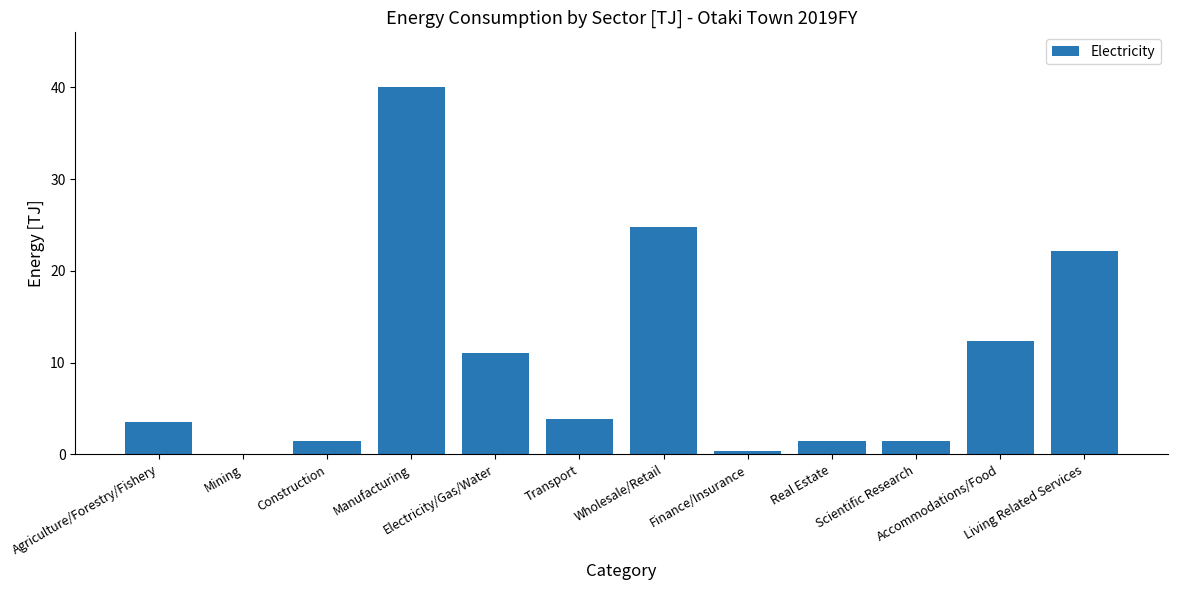

What is the greatest value displayed?

40.0